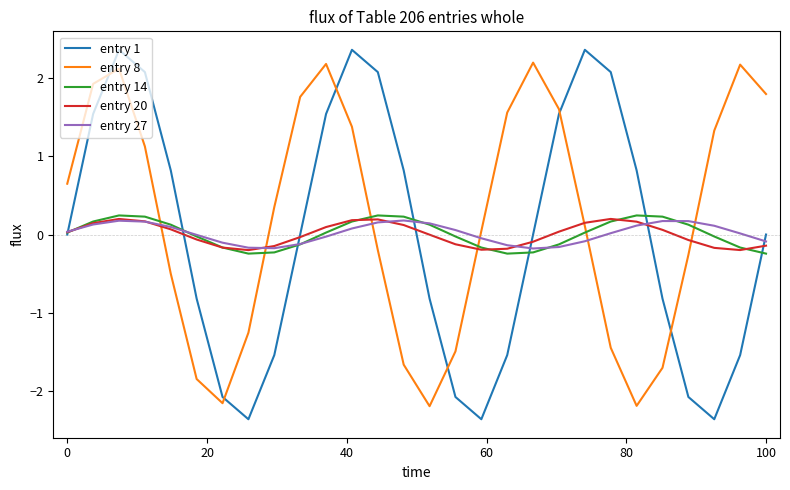

What is the minimum value shown in the chart?

-2.4